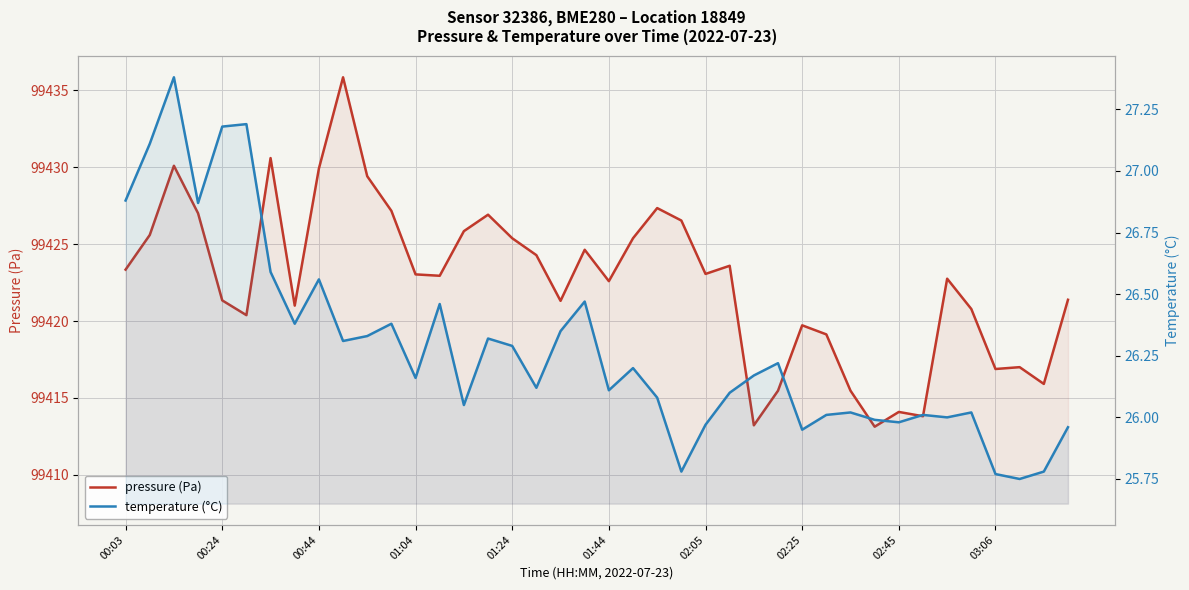

How many interior local peaks does the temperature (°C) series have?

12